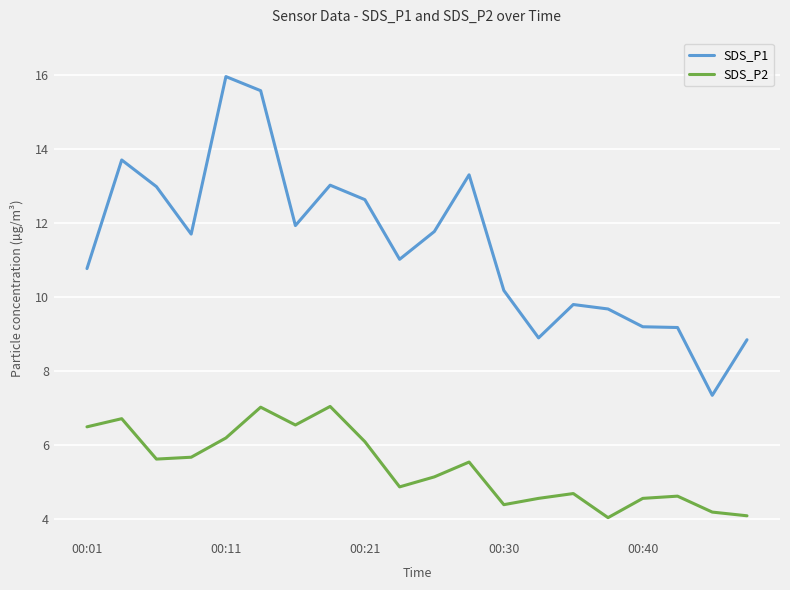

Which series has the largest total across all categories?

SDS_P1